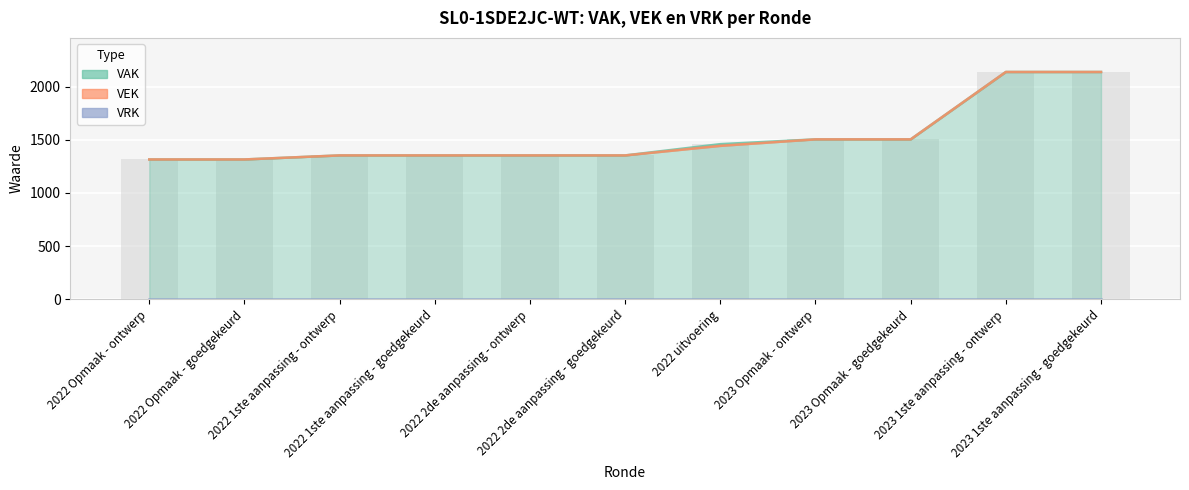

How many groups of bars are there?

11